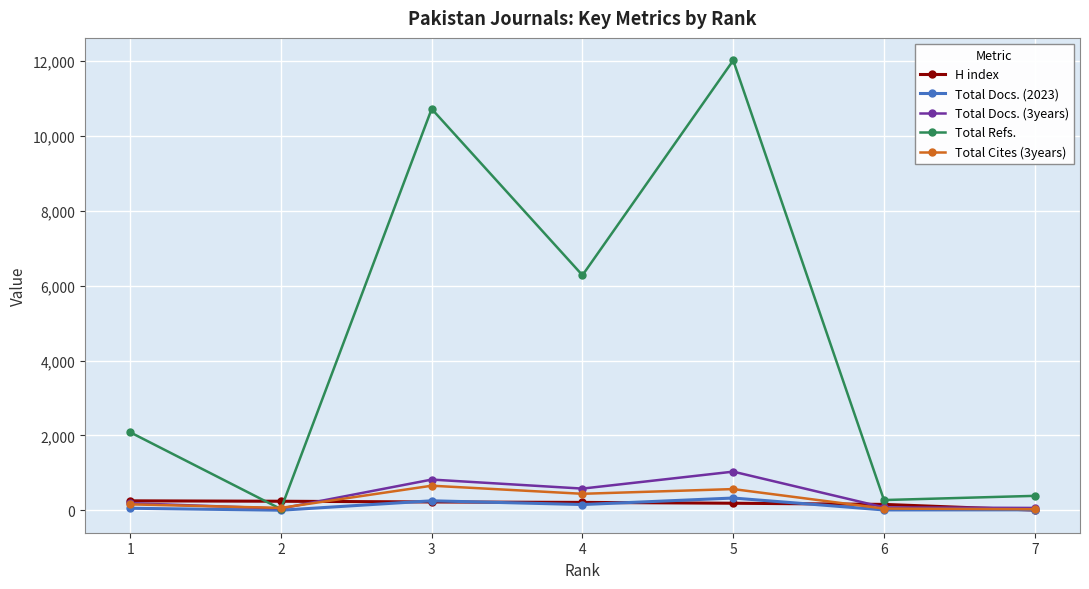

Where is the first local minimum for Total Refs.?

2